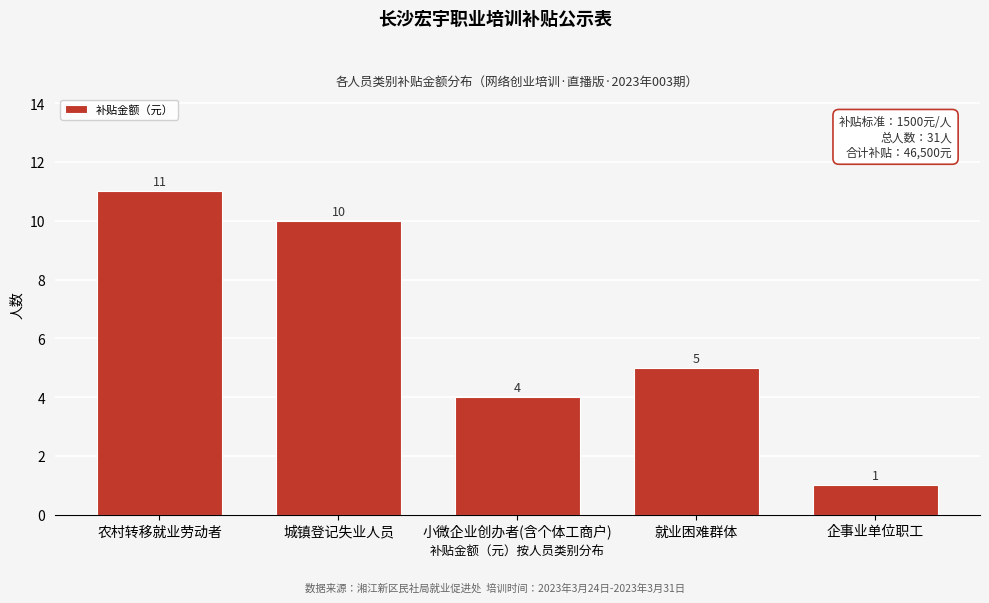

Reading right to left, transcribe all the data shown in this chart.

企事业单位职工=1	就业困难群体=5	小微企业创办者(含个体工商户)=4	城镇登记失业人员=10	农村转移就业劳动者=11